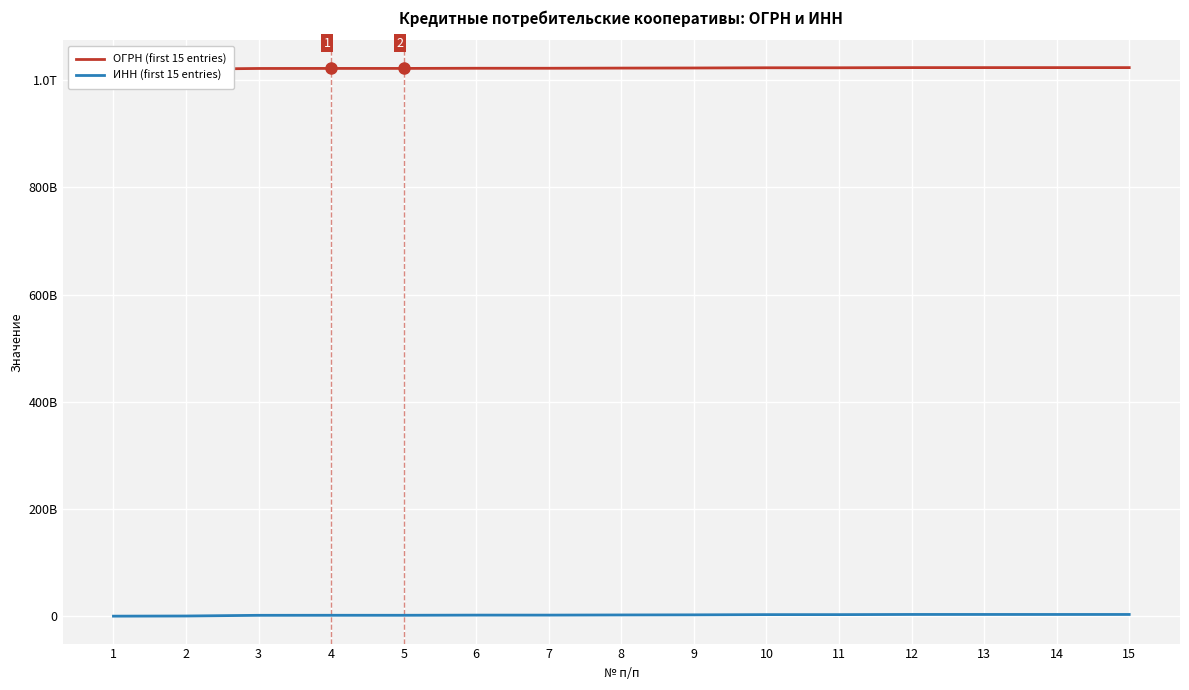

True or false: ИНН (first 15 entries) and ОГРН (first 15 entries) cross at least once.

False